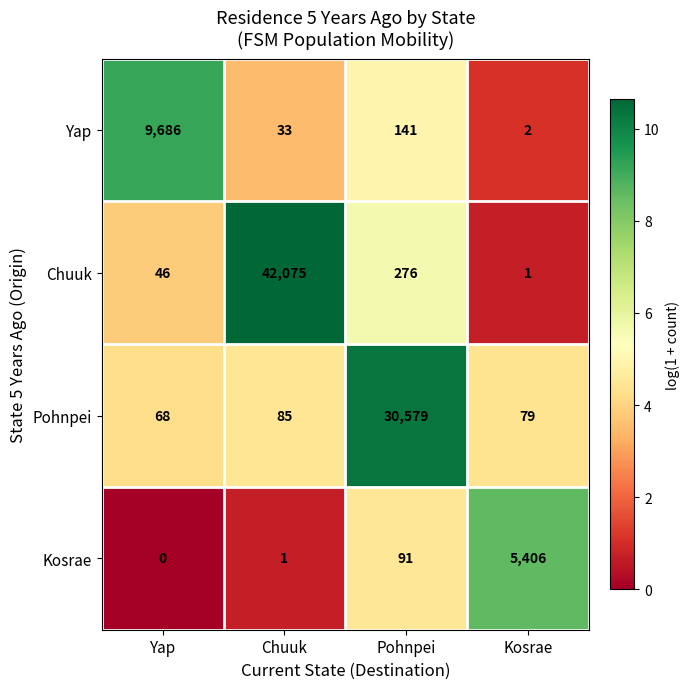

What is the spread (max minus min) of values at Chuuk?

42074